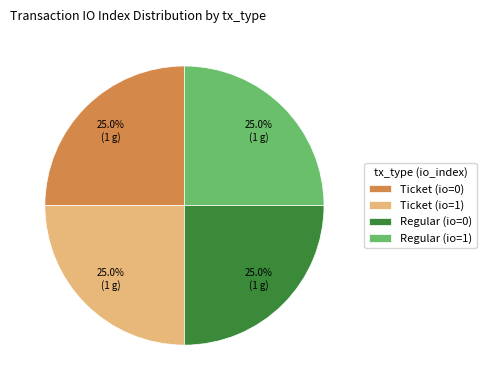

Does Regular (io=1) represent more than half of the total?

No